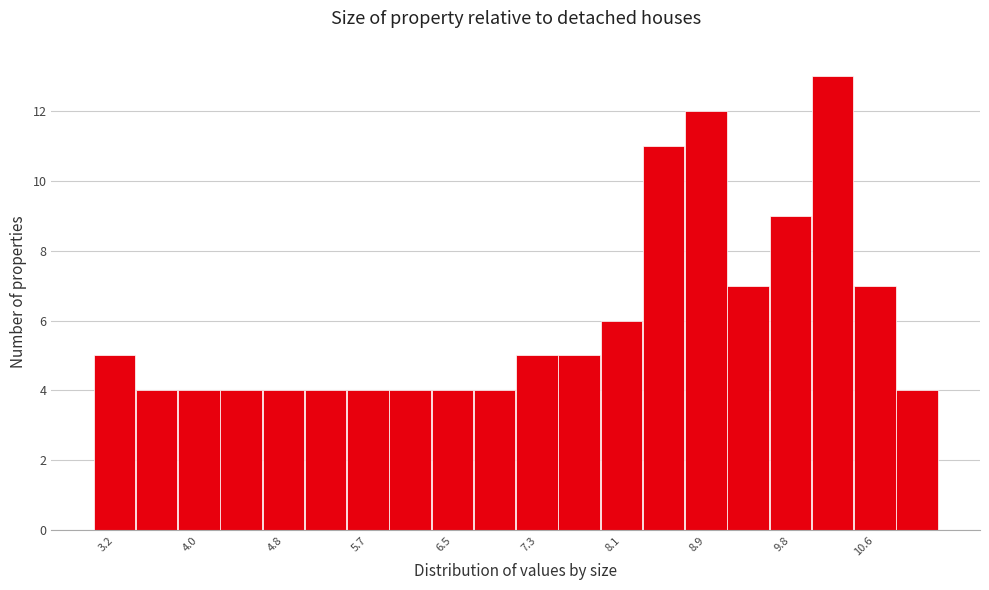

What is the height of the bar covering 3.00 to 3.41 on the x-axis? Neither the bar edges nor the heights are printed on the chart, so give them approximately, as read against the axes.

5